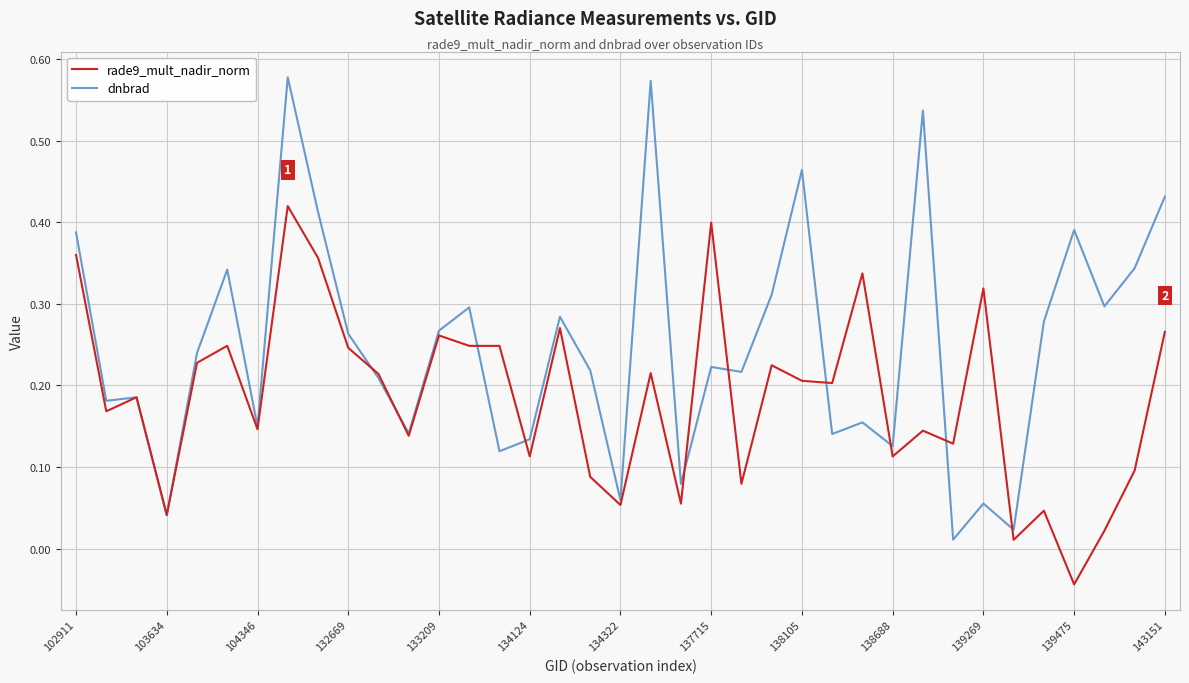

After their last crossing, which series has the higher values: dnbrad or rade9_mult_nadir_norm?

dnbrad